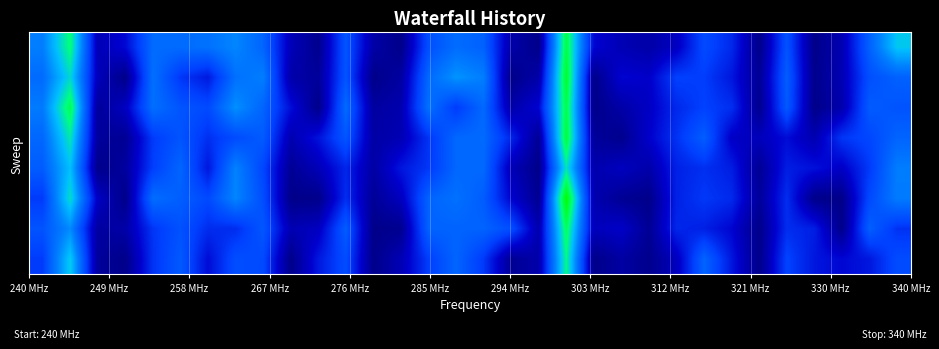

What is the greatest value displayed?

1.0